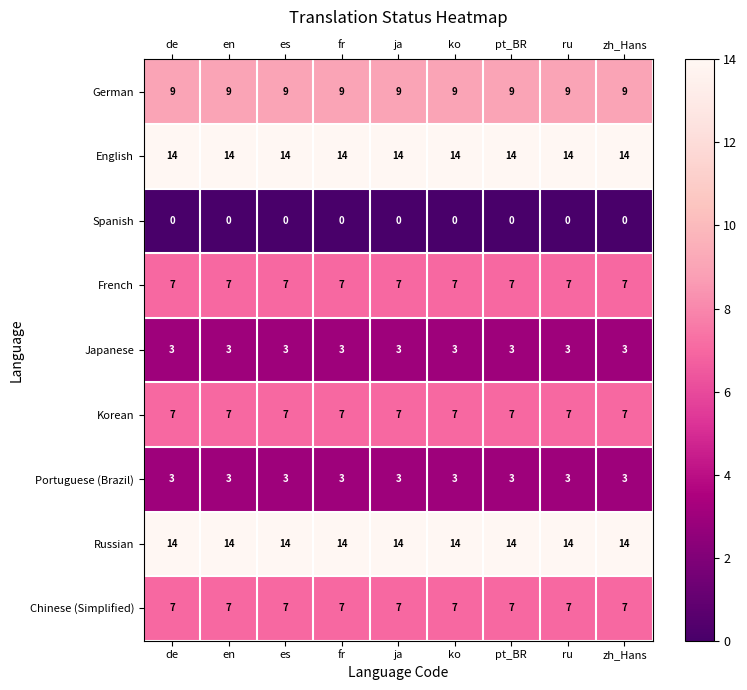

What is the spread (max minus min) of values at ja?

14